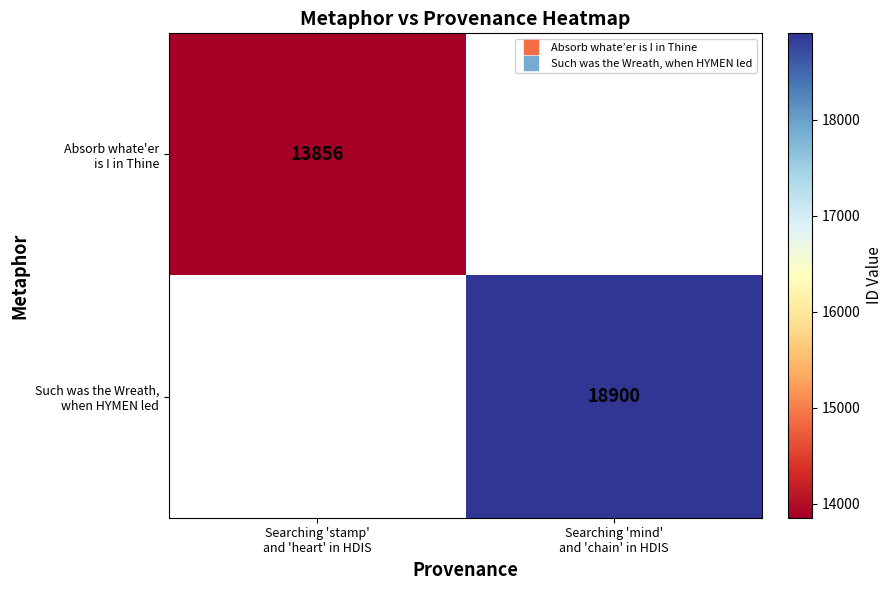

Which has a higher value, Searching 'stamp'
and 'heart' in HDIS or Searching 'mind'
and 'chain' in HDIS?

Searching 'mind'
and 'chain' in HDIS